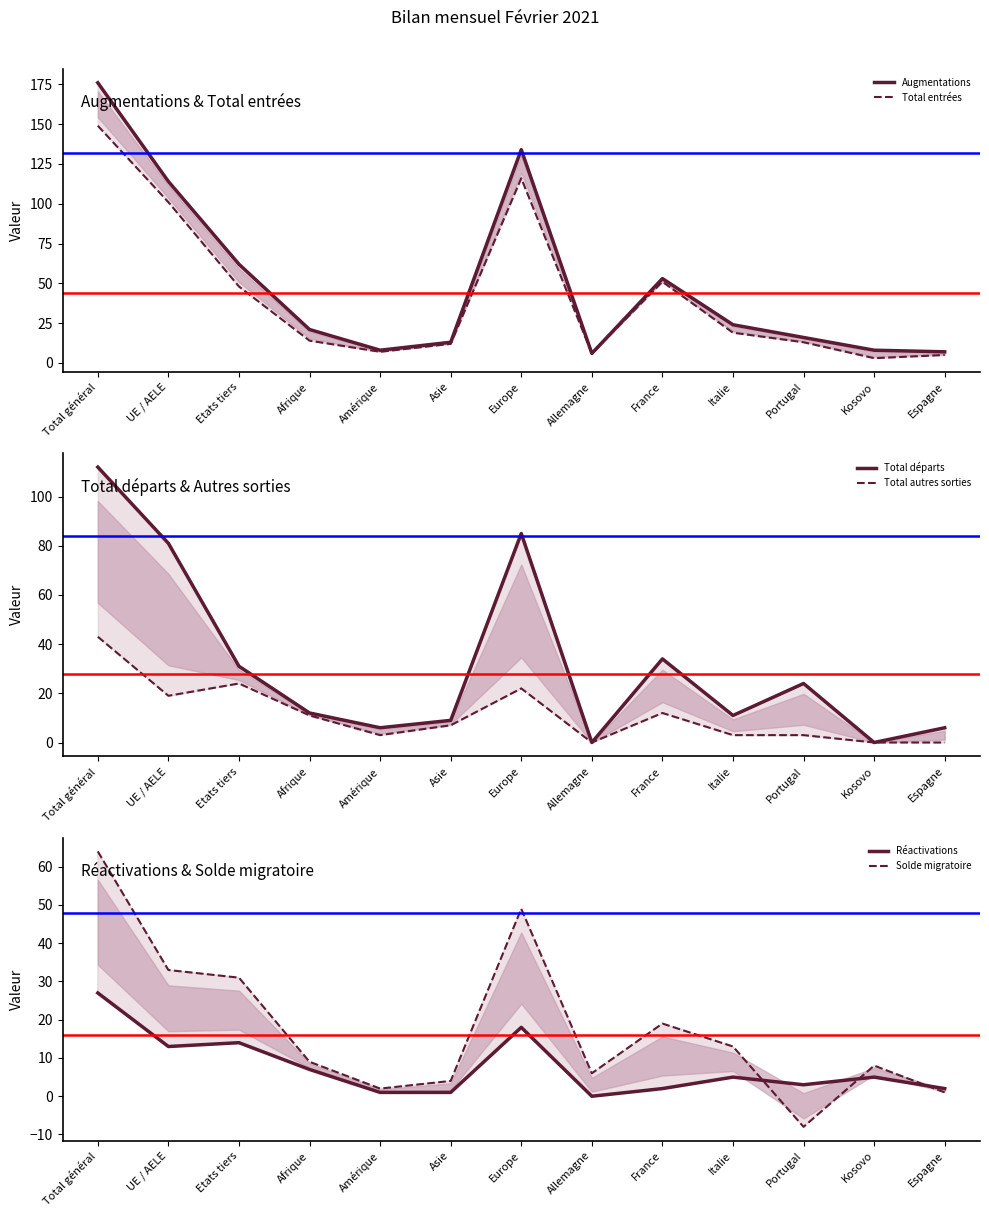

Rank the categories by Réactivations value from highest to lowest.

Total général, Europe, Etats tiers, UE / AELE, Afrique, Italie, Kosovo, Portugal, France, Espagne, Amérique, Asie, Allemagne